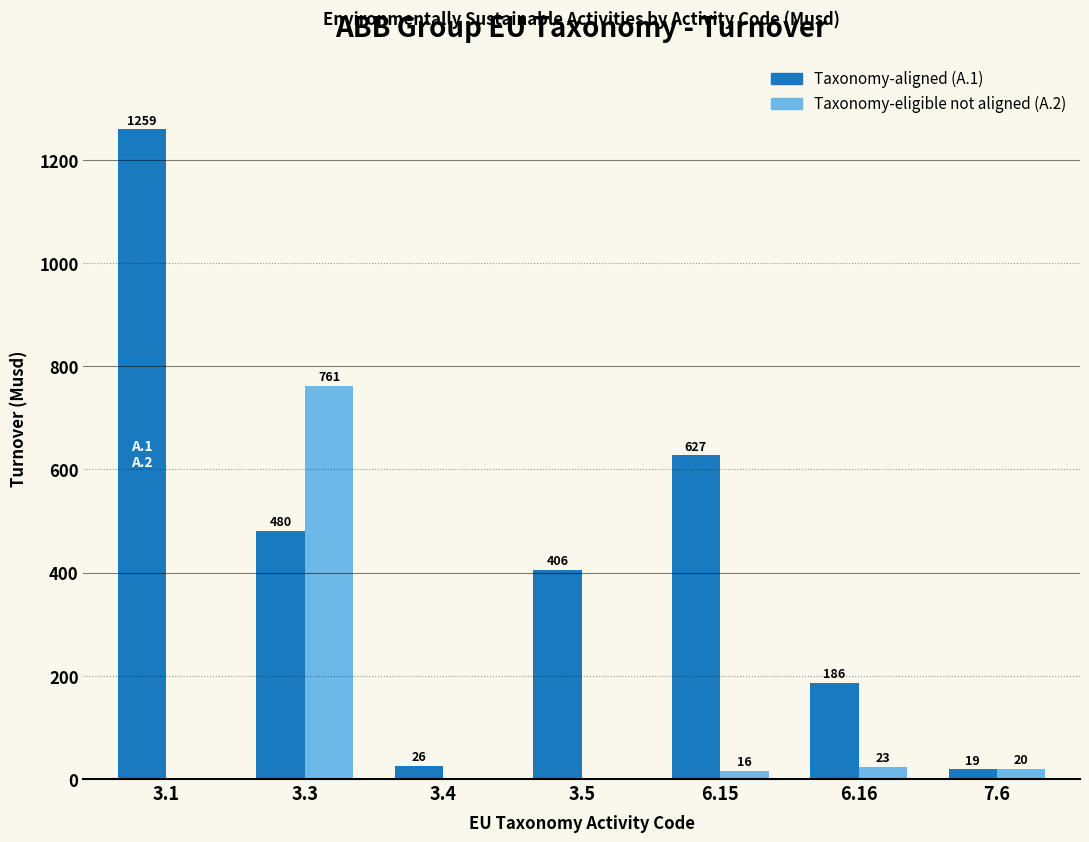

Which category has the highest value in the Taxonomy-eligible not aligned (A.2) series?

3.3